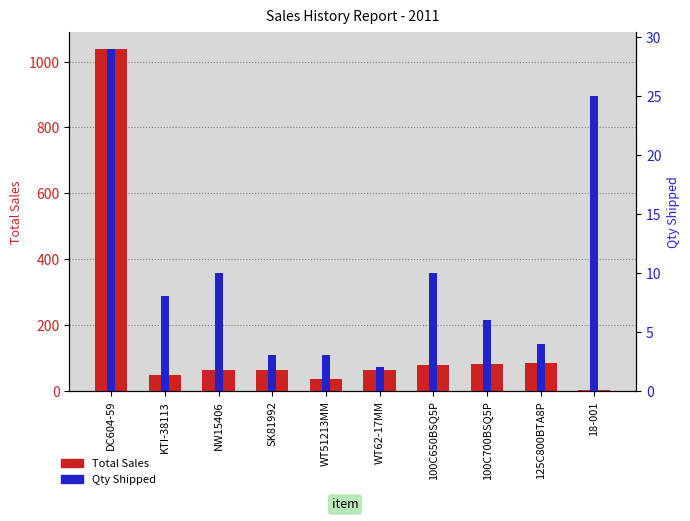

The Total Sales series shows 62.0 at NW15406. True or false?

True